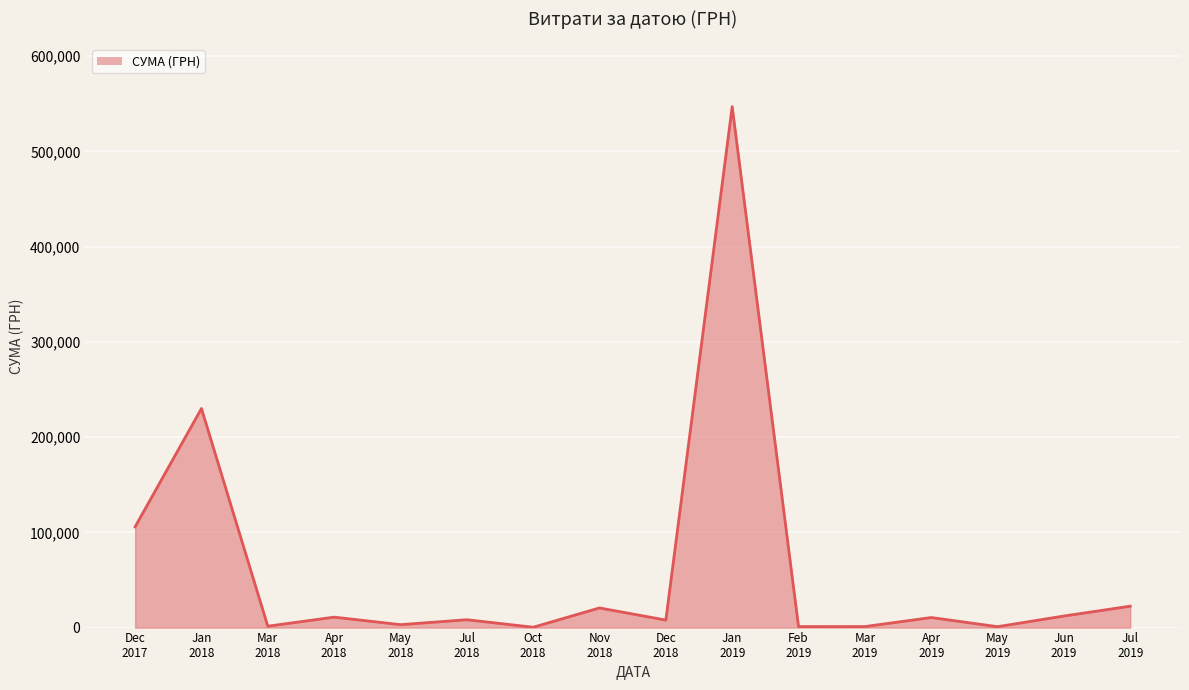

What is the minimum value shown in the chart?

360.0